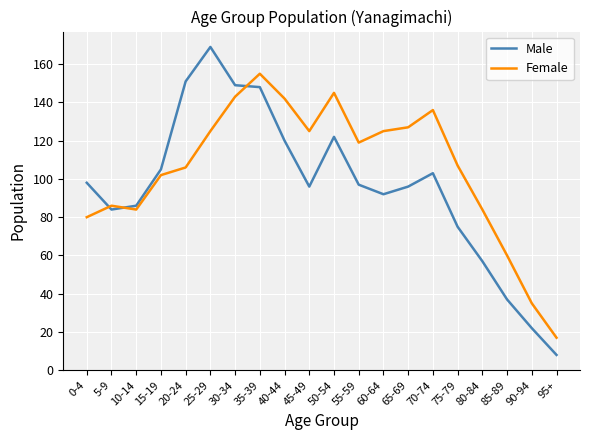

At 5-9, list the series in order from largest to smallest.

Female, Male